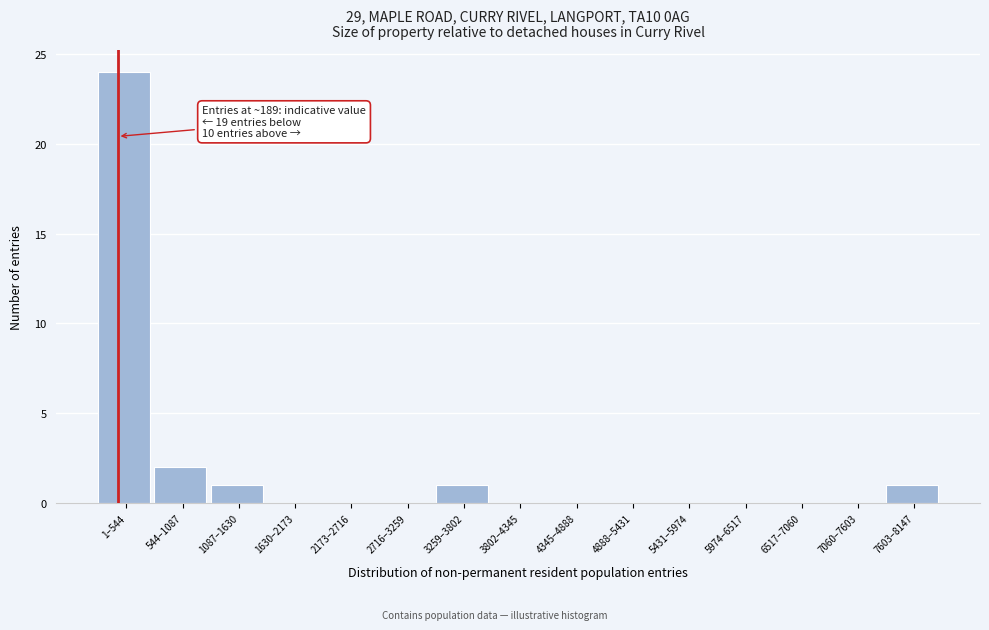

Reading left to right, what are all the values shown in this chart?

1–544=24	544–1087=2	1087–1630=1	1630–2173=0	2173–2716=0	2716–3259=0	3259–3802=1	3802–4345=0	4345–4888=0	4888–5431=0	5431–5974=0	5974–6517=0	6517–7060=0	7060–7603=0	7603–8147=1